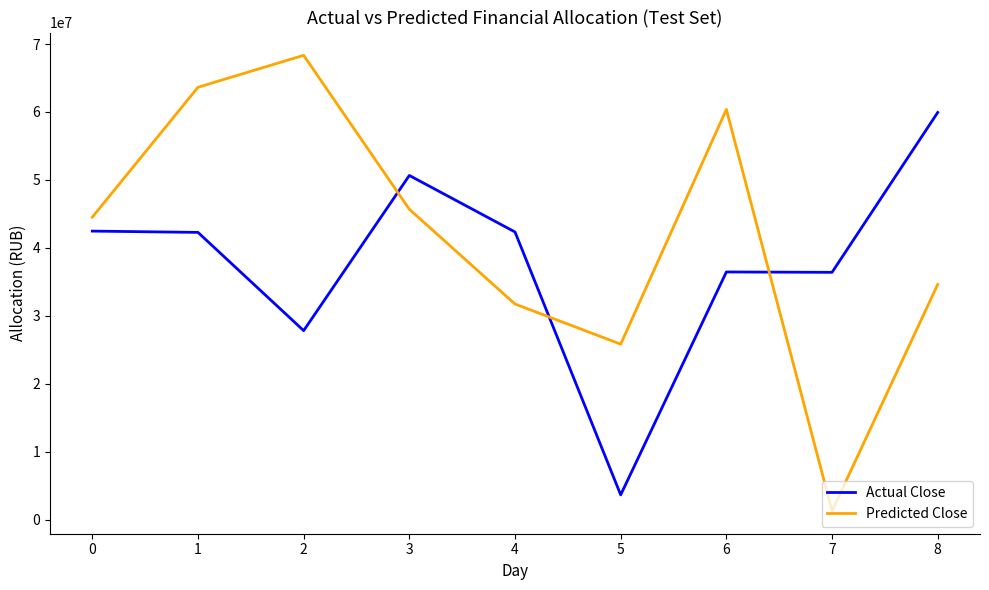

What is the minimum value shown in the chart?

1291553